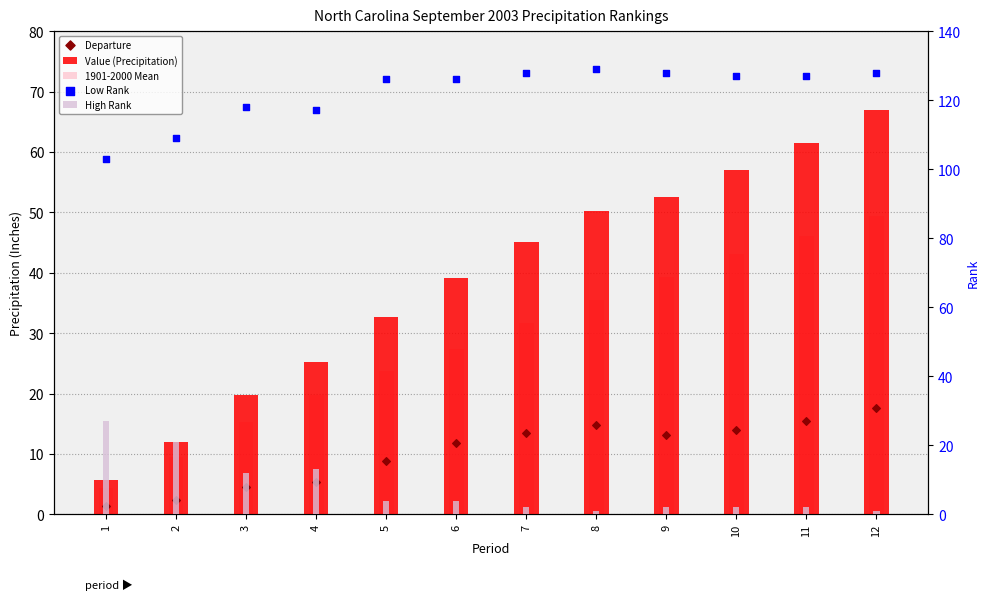

What is the total value across all series at 5?

195.4